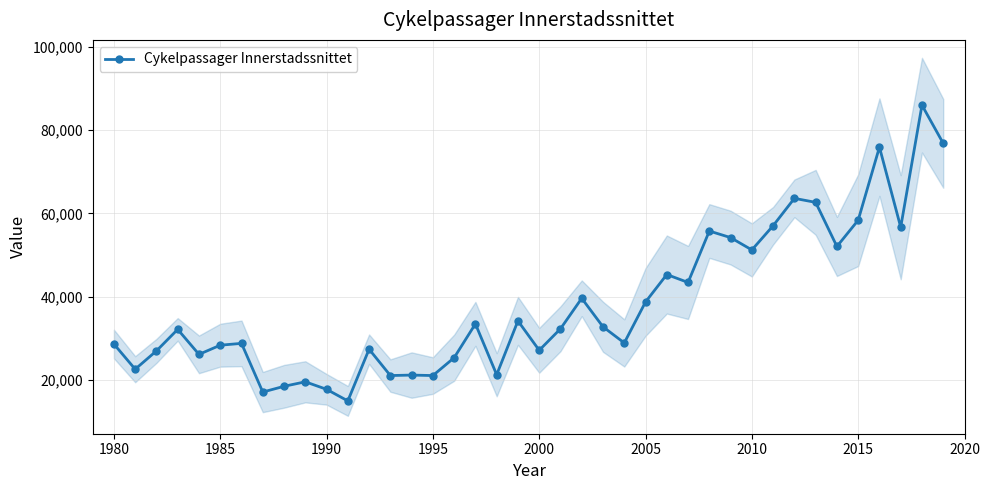

Count the number of values greater than 32318.

19